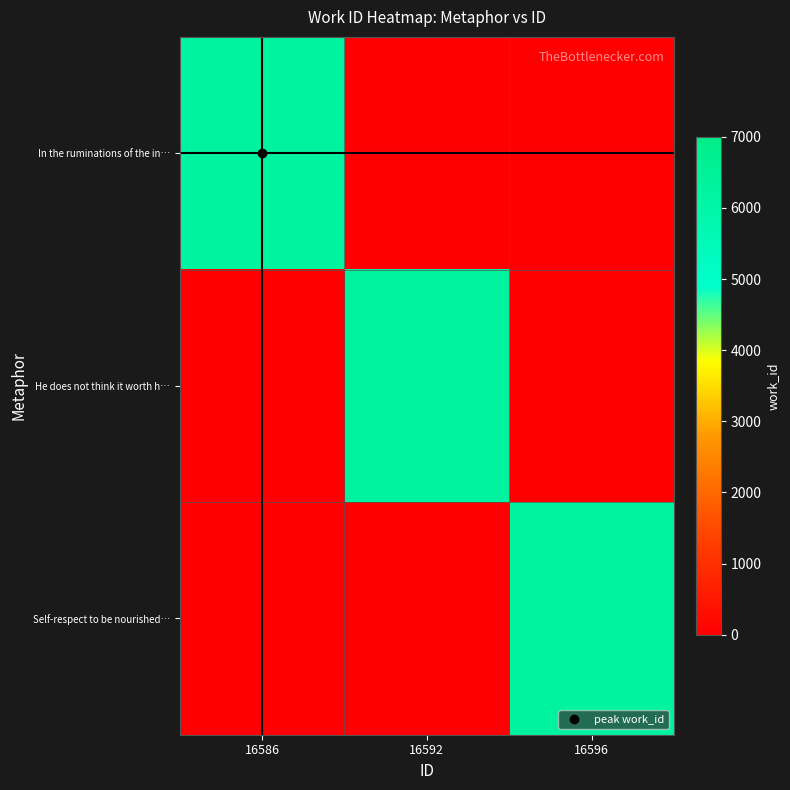

Reading left to right, extract all data points from this chart.

In the ruminations of the in…: 16586=6270	16592=0	16596=0
He does not think it worth h…: 16586=0	16592=6270	16596=0
Self-respect to be nourished…: 16586=0	16592=0	16596=6270